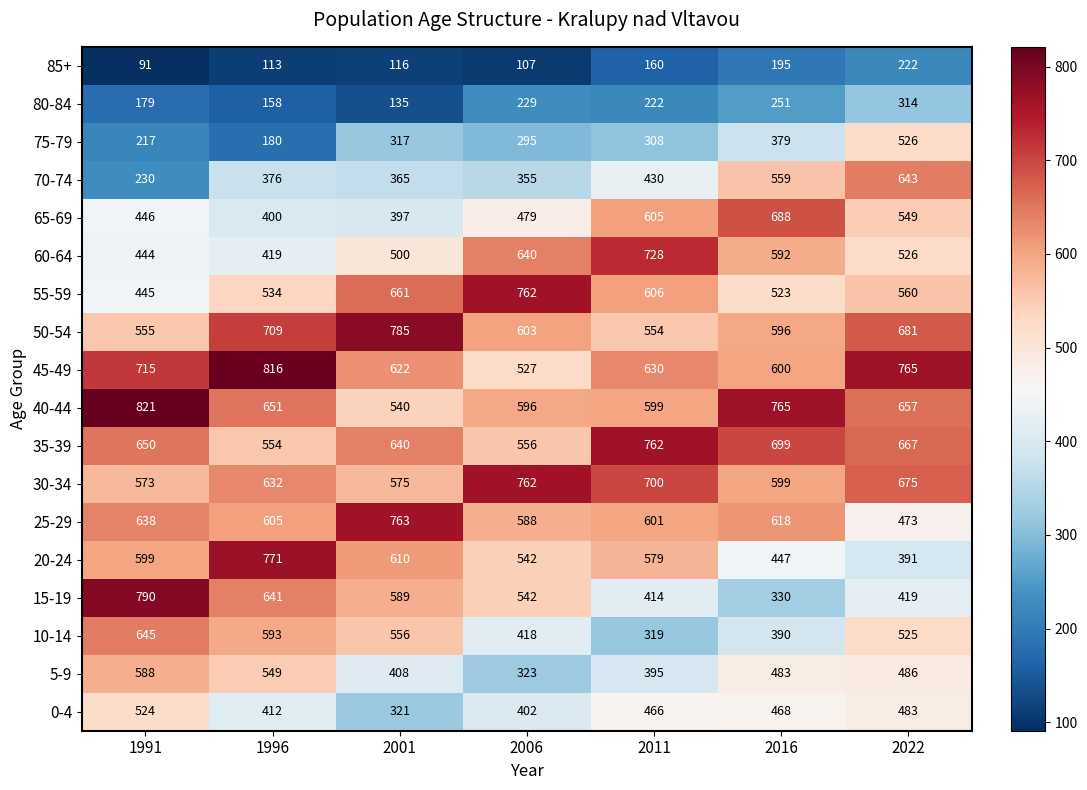

Which label corresponds to the largest value in the chart?

1991